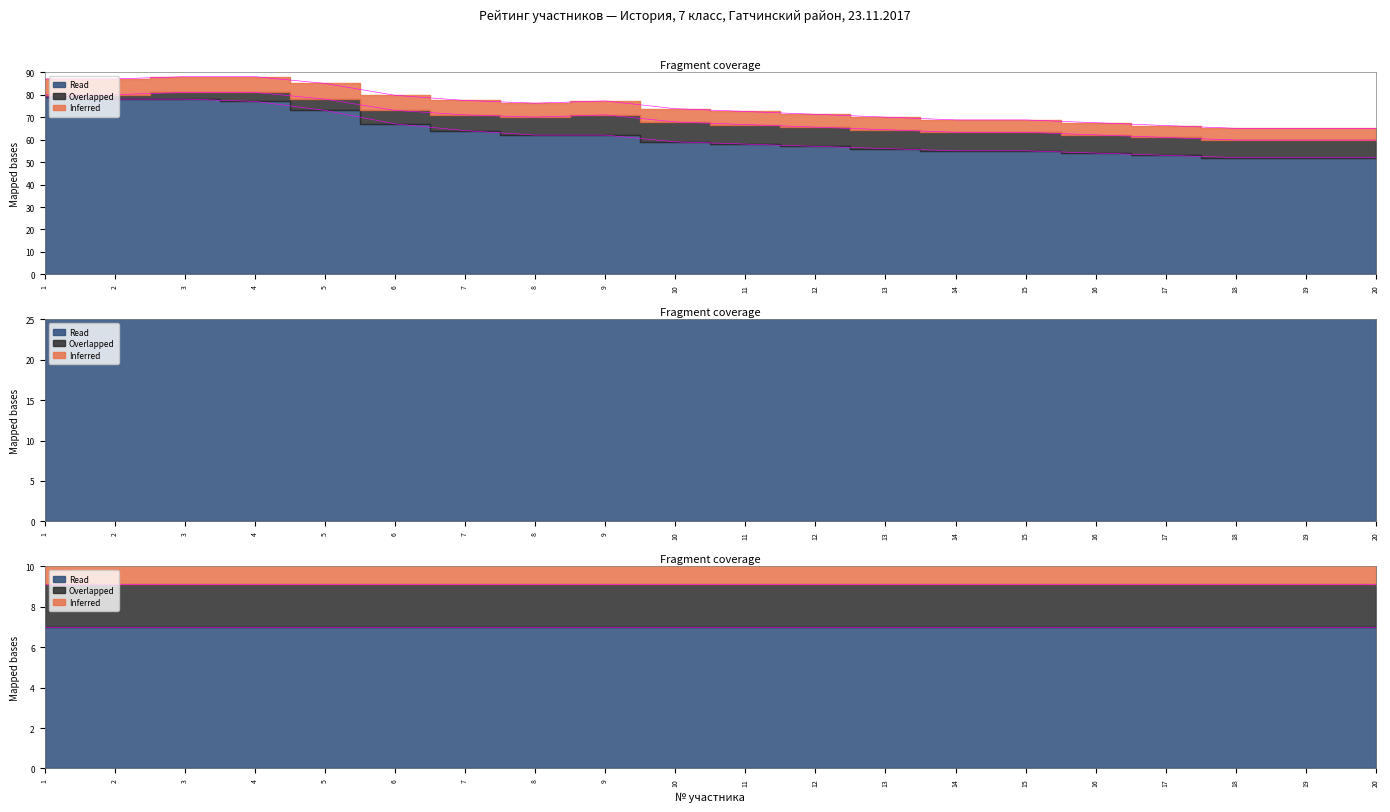

What is the sum of the Read (баллы) values at 7 and 20?

116